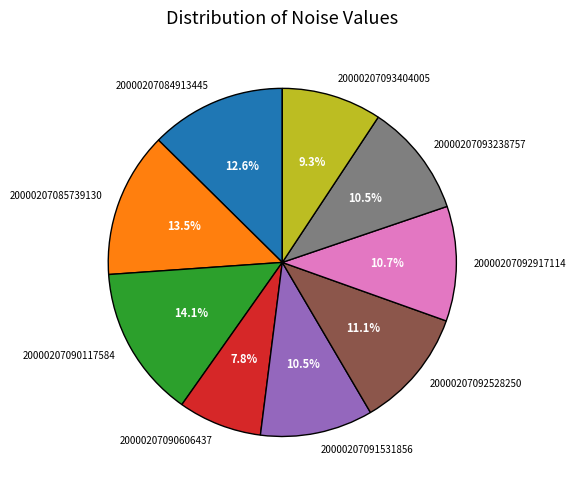

What is the total percentage of 20000207092528250 and 20000207090117584?

25.2%